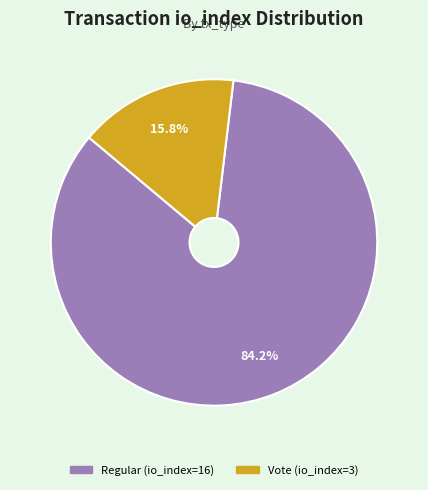

Which slice represents more than half of the pie?

Regular (io_index=16)